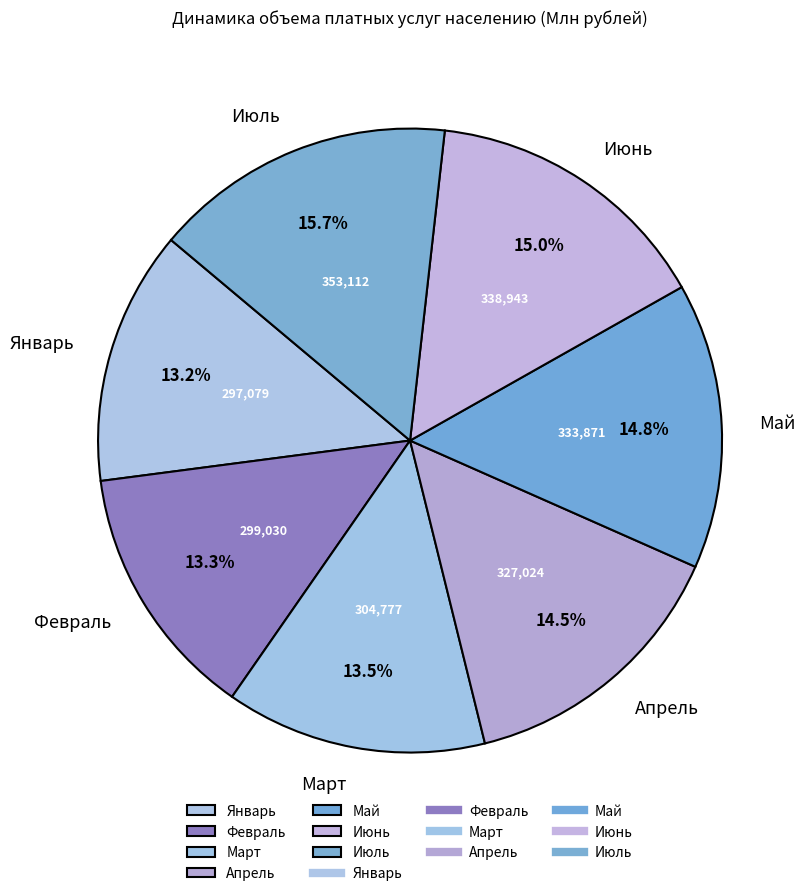

What is the ratio of the value at Январь to the value at Май?

0.9